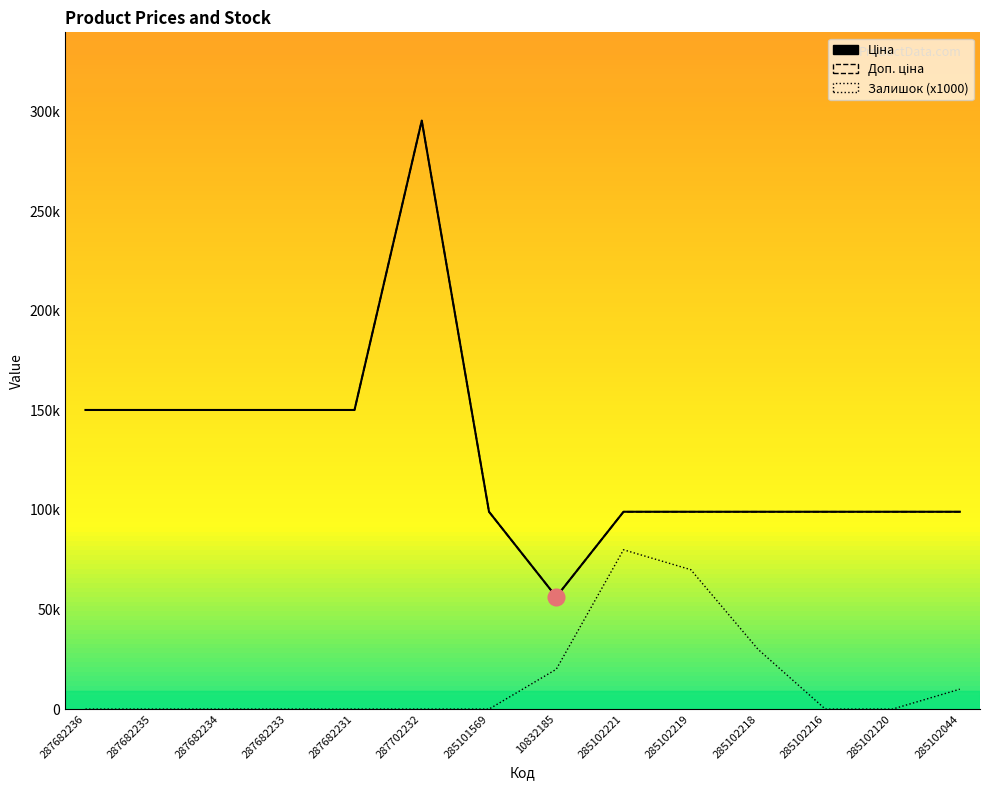

Which has a higher value, 287682236 or 285102218?

287682236